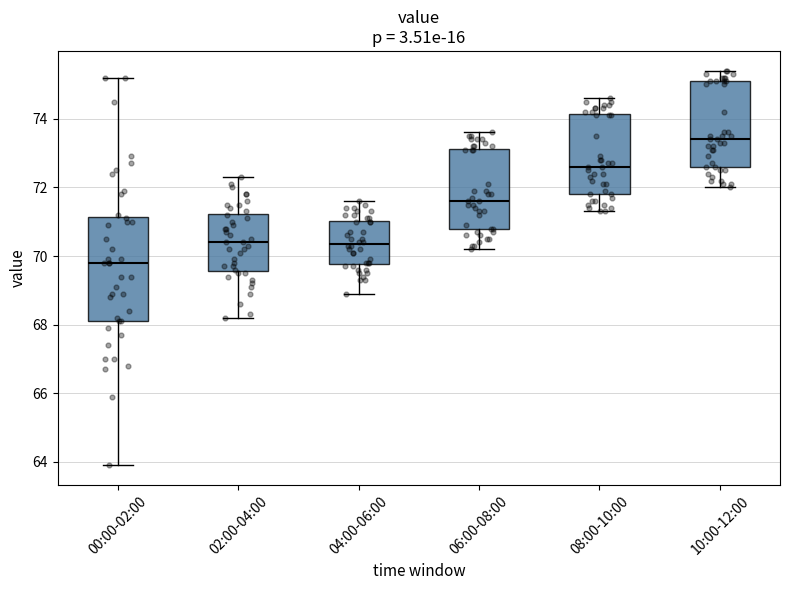

Reading left to right, read every box against the y-axis: the position of its median line, the range the box covers, and the ends of its whiskers. The values are not printed on the chart, so give them approximately, as read against the axis.

00:00-02:00: median 69.8, box 68.2 to 71.2, whiskers 64.0 to 75.2
02:00-04:00: median 70.4, box 69.6 to 71.2, whiskers 68.2 to 72.4
04:00-06:00: median 70.4, box 69.8 to 71.0, whiskers 69.0 to 71.6
06:00-08:00: median 71.6, box 70.8 to 73.2, whiskers 70.2 to 73.6
08:00-10:00: median 72.6, box 71.8 to 74.2, whiskers 71.4 to 74.6
10:00-12:00: median 73.4, box 72.6 to 75.2, whiskers 72.0 to 75.4